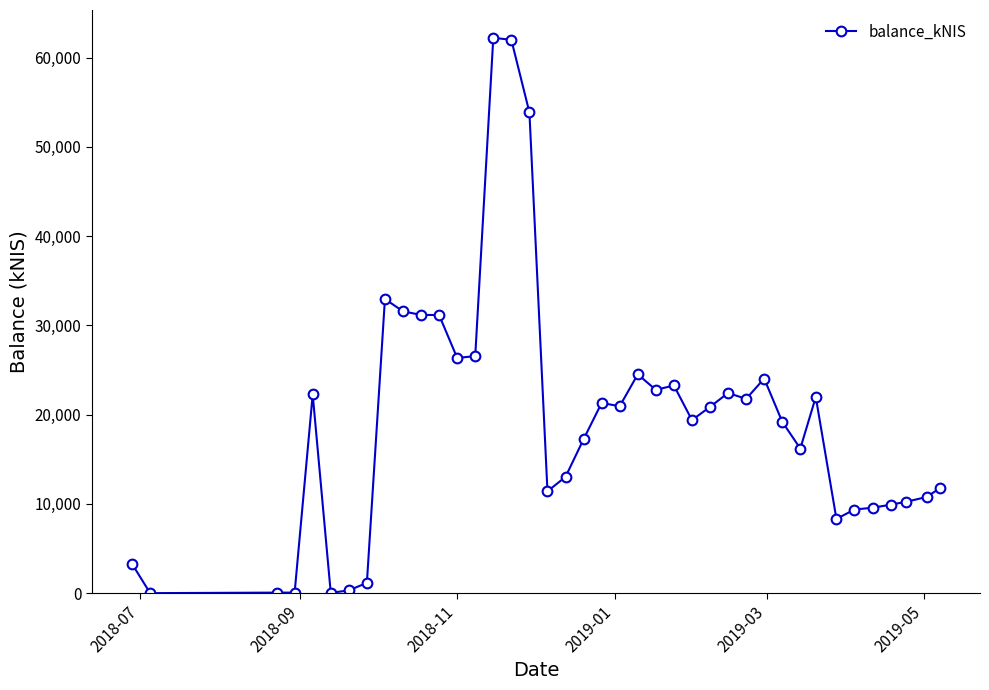

What is the greatest value displayed?

62227.9